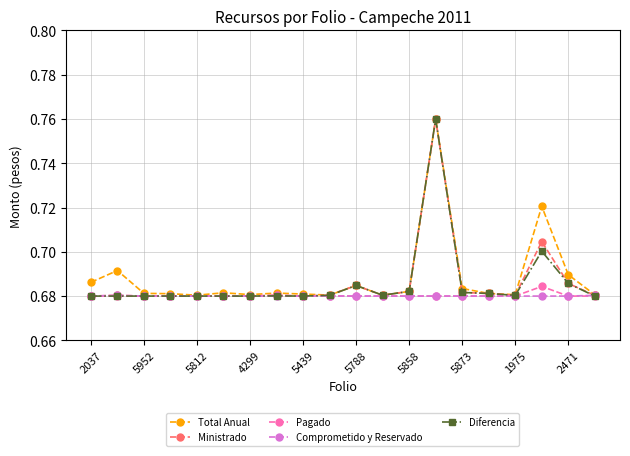

True or false: Total Anual has more than 1 interior local peaks.

True